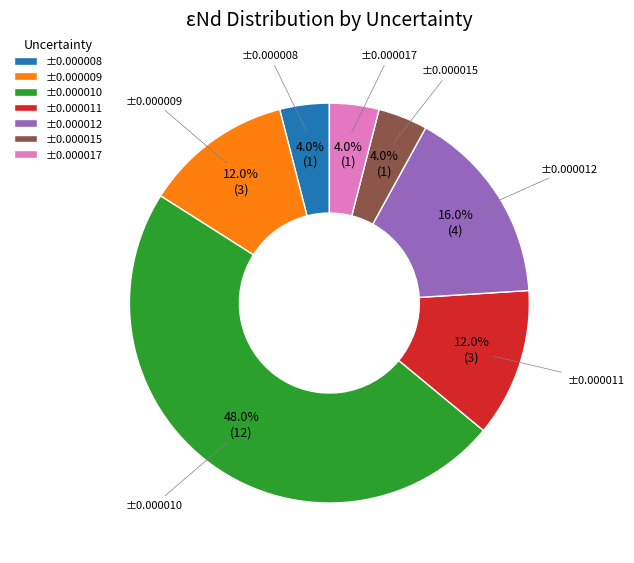

What percentage is NOT represented by ±0.000010?

52.0%